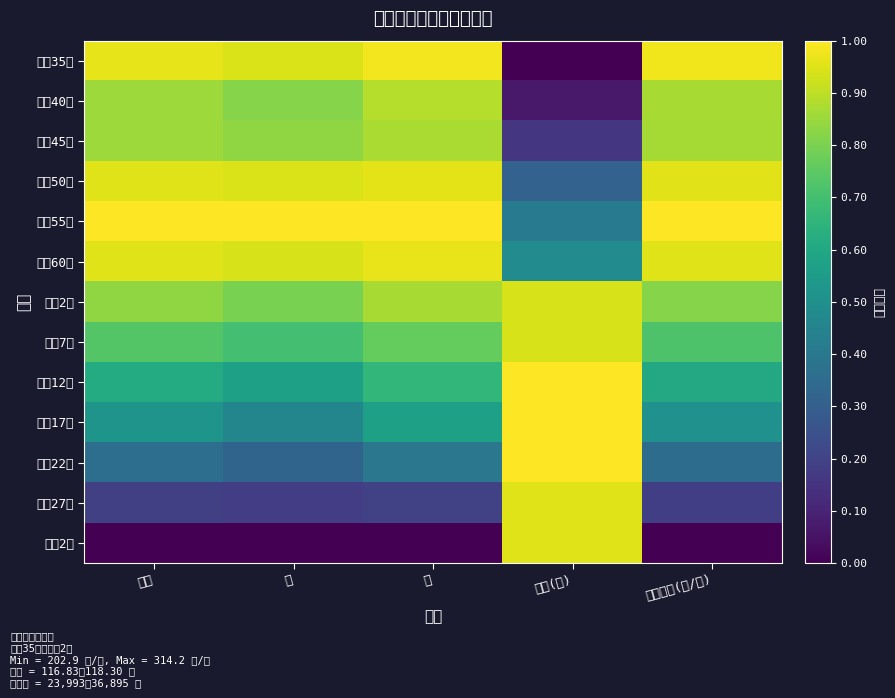

At how many categories does at least one series exceed 0?

5